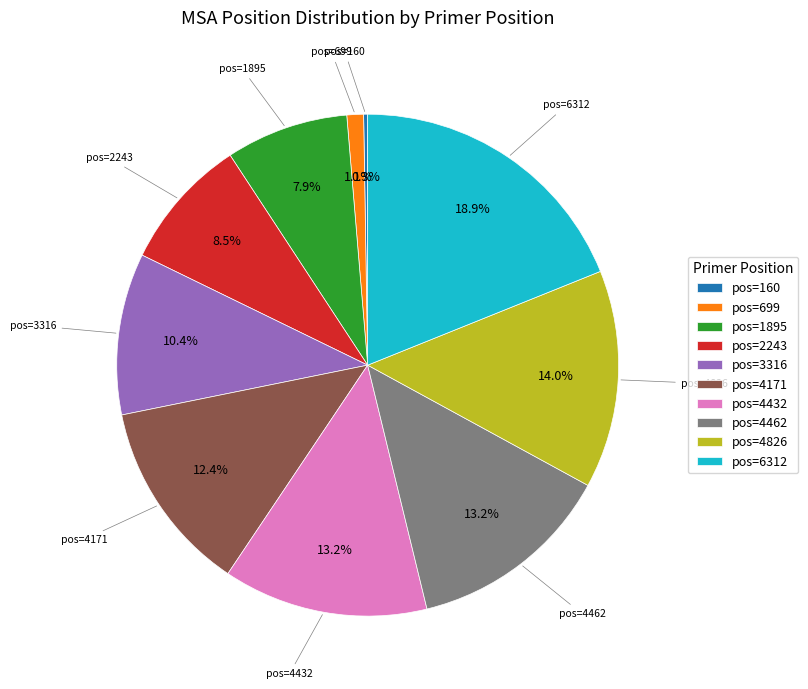

What is the ratio of the value at pos=4171 to the value at pos=4462?

0.9